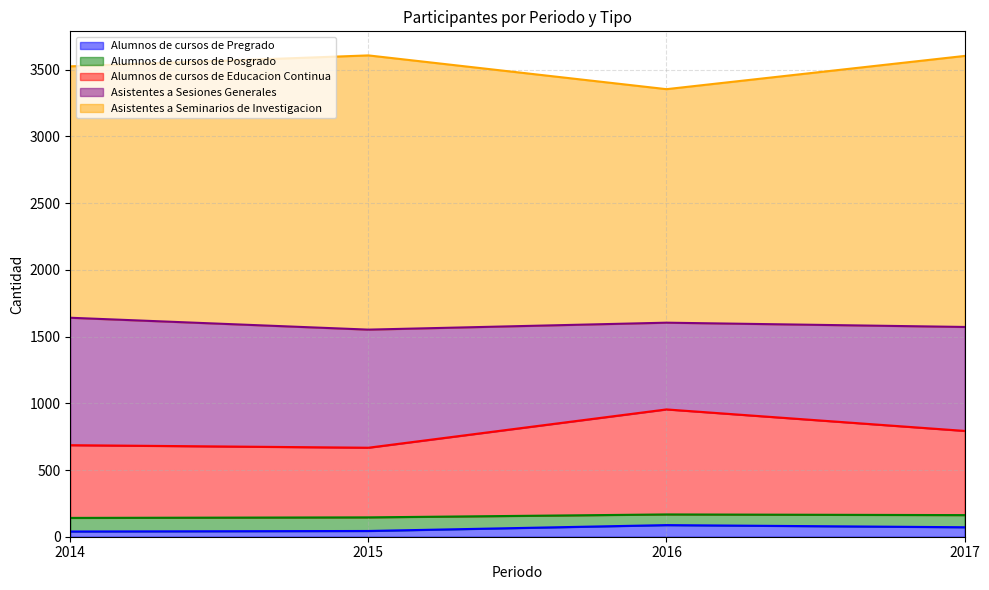

How many lines are shown in the chart?

5